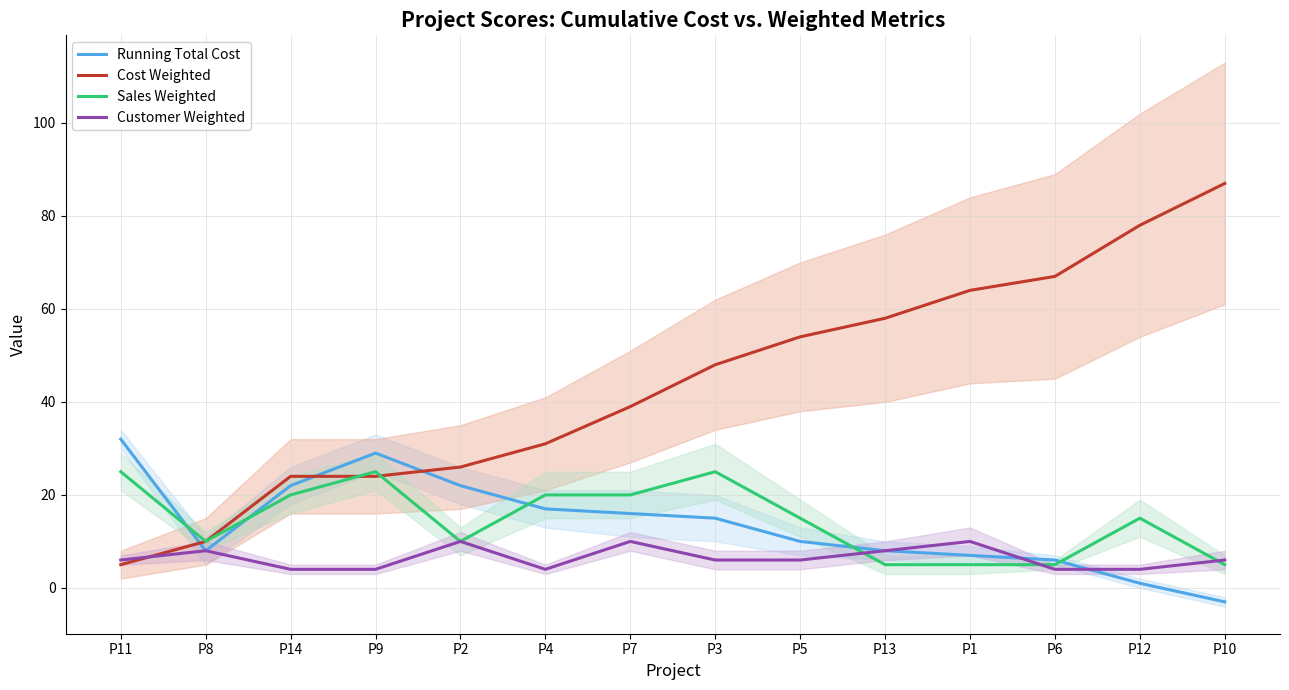

Count the Sales Weighted values in the range 5 to 20.

11